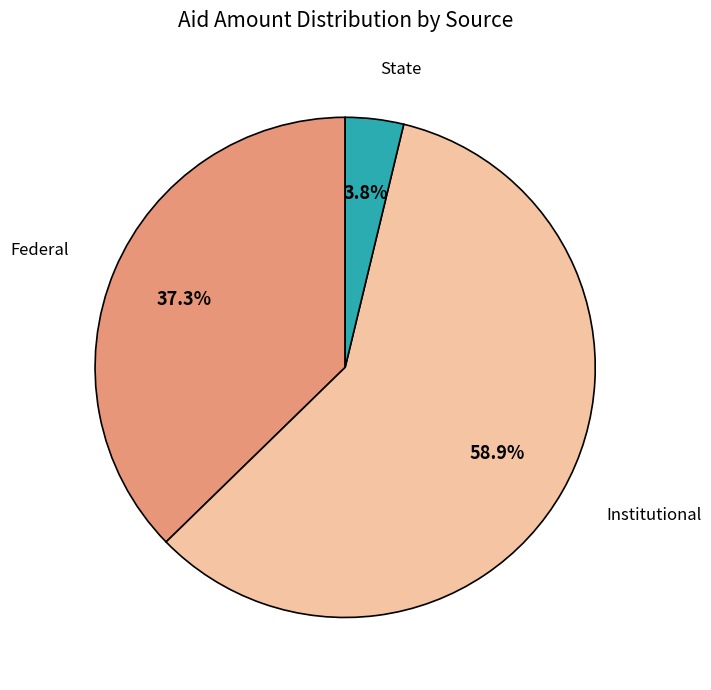

How many slices are in this pie chart?

3